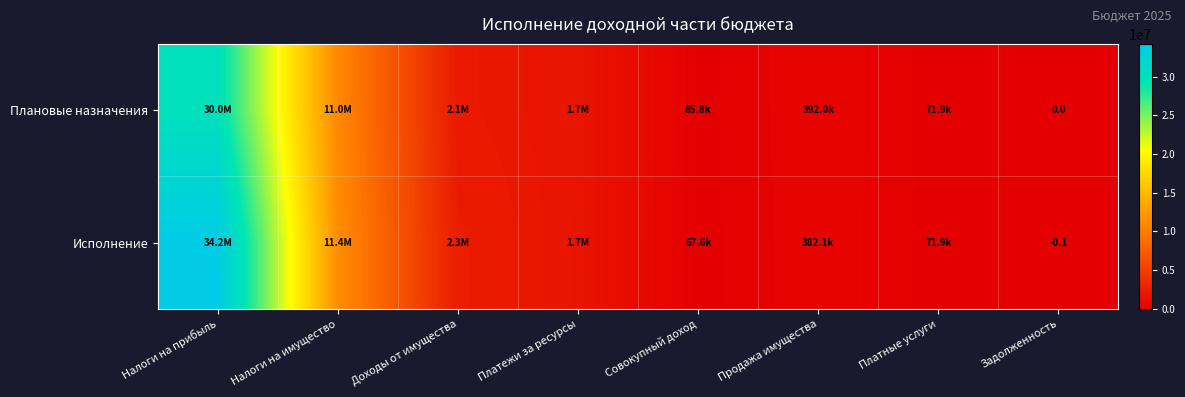

List the series in order of their peak value, lowest first.

Плановые назначения, Исполнение